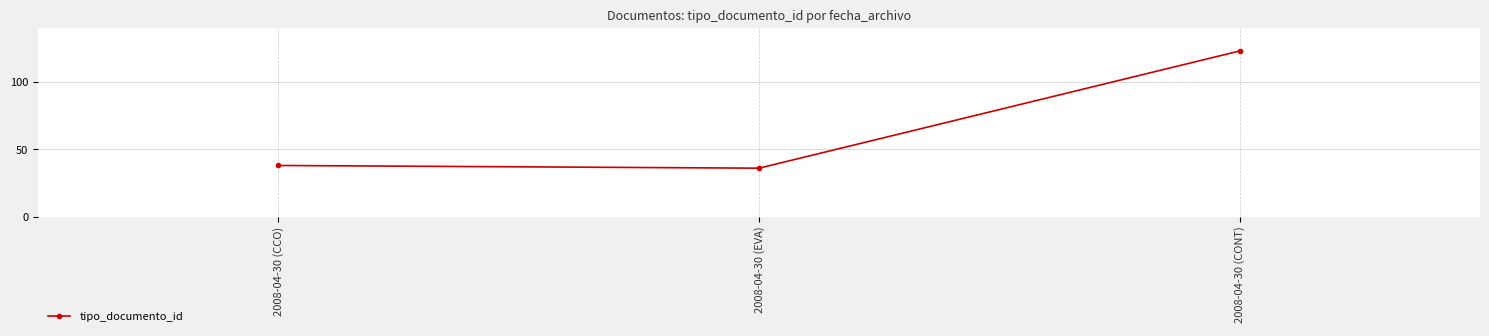

How many data points are less than 38?

1